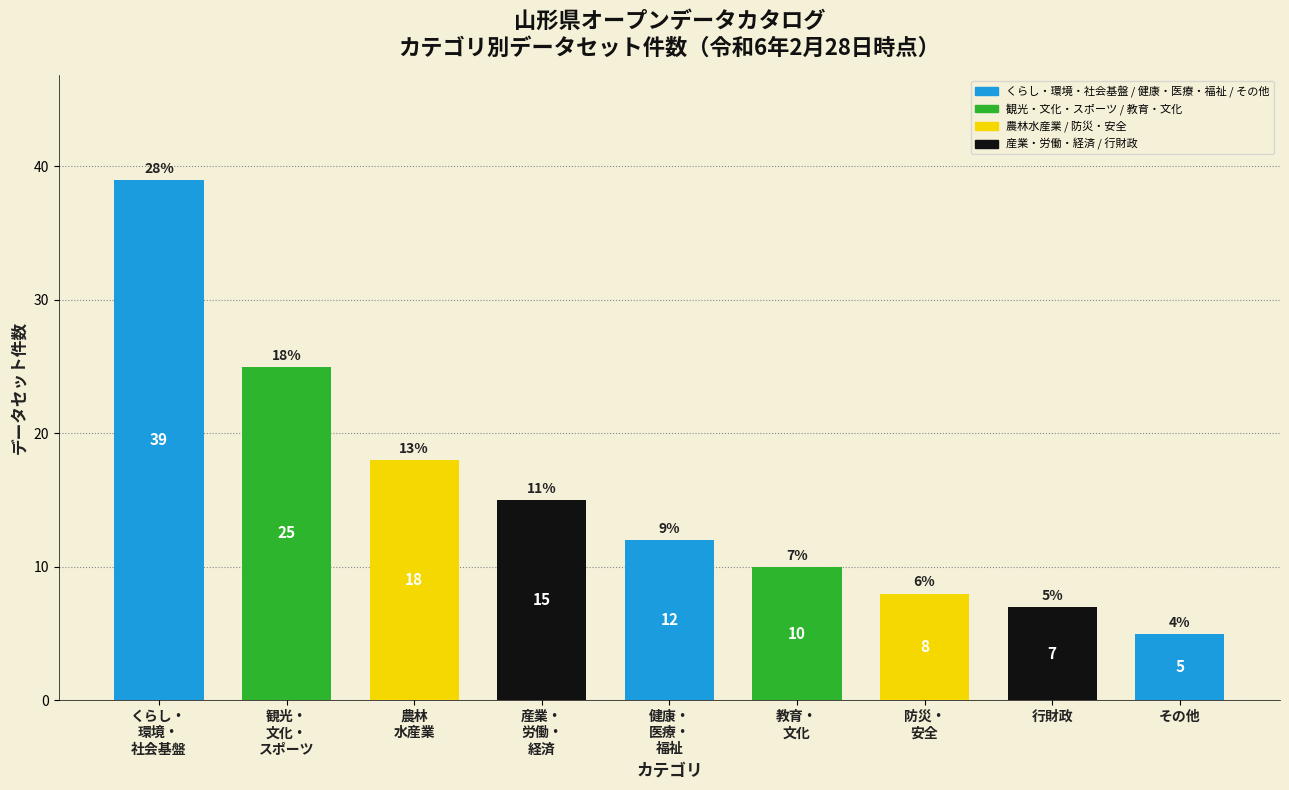

Reading left to right, what are all the values shown in this chart?

39	25	18	15	12	10	8	7	5